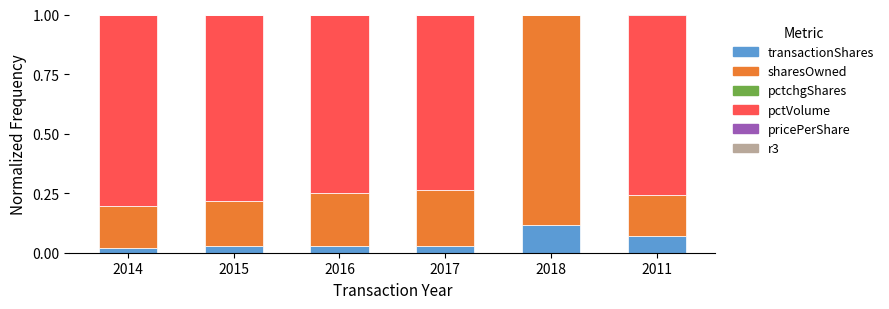

How many bars are there in total?

36